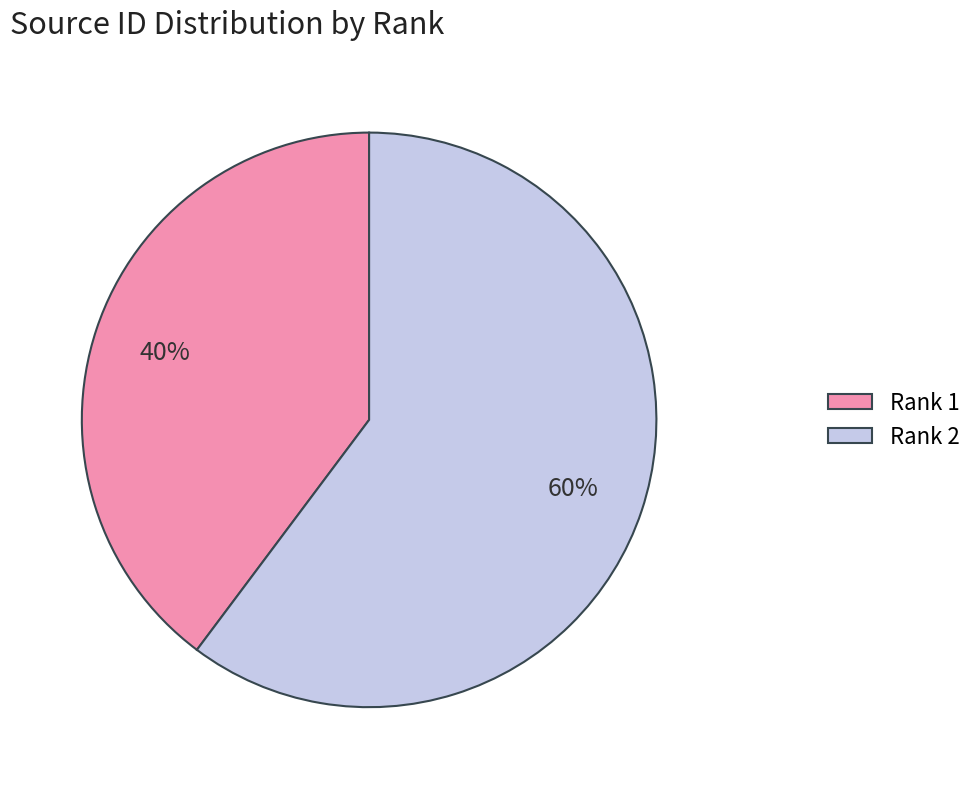

Combined, do Rank 1 and Rank 2 account for over 50%?

Yes